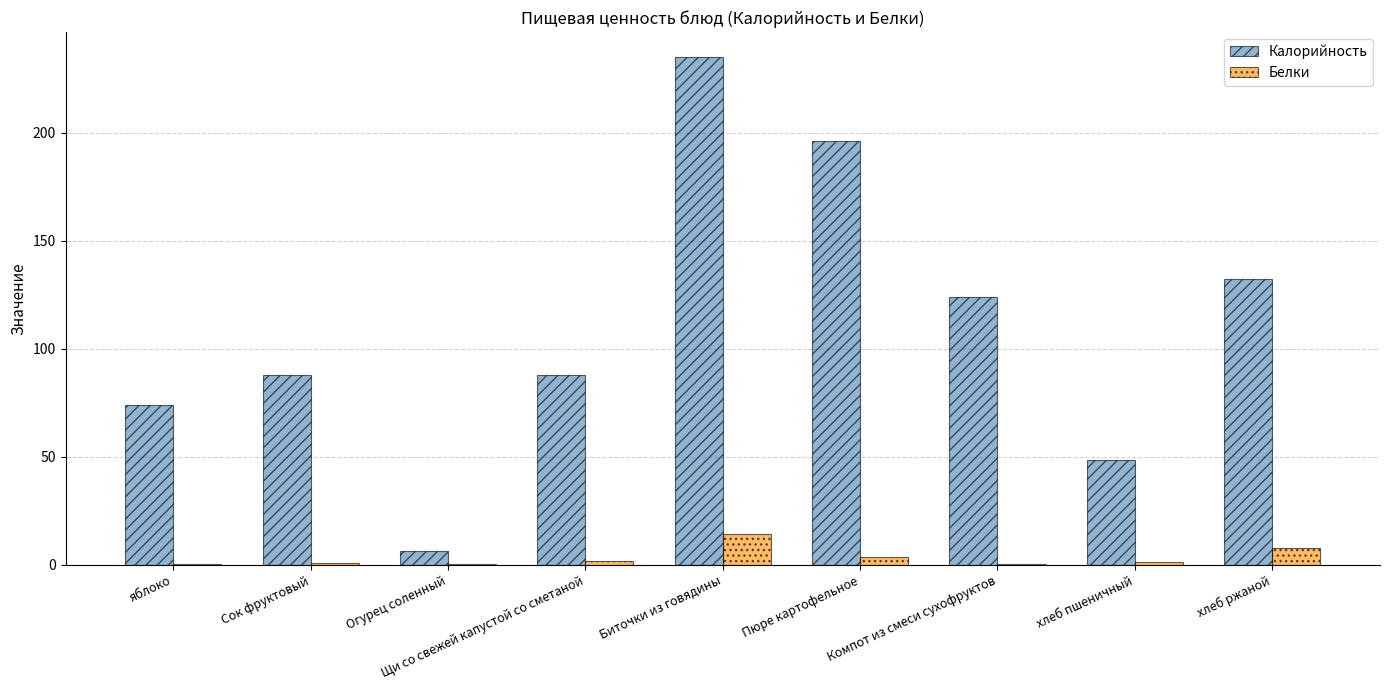

Is the value of Белки at хлеб ржаной greater than the value of Калорийность at хлеб пшеничный?

No